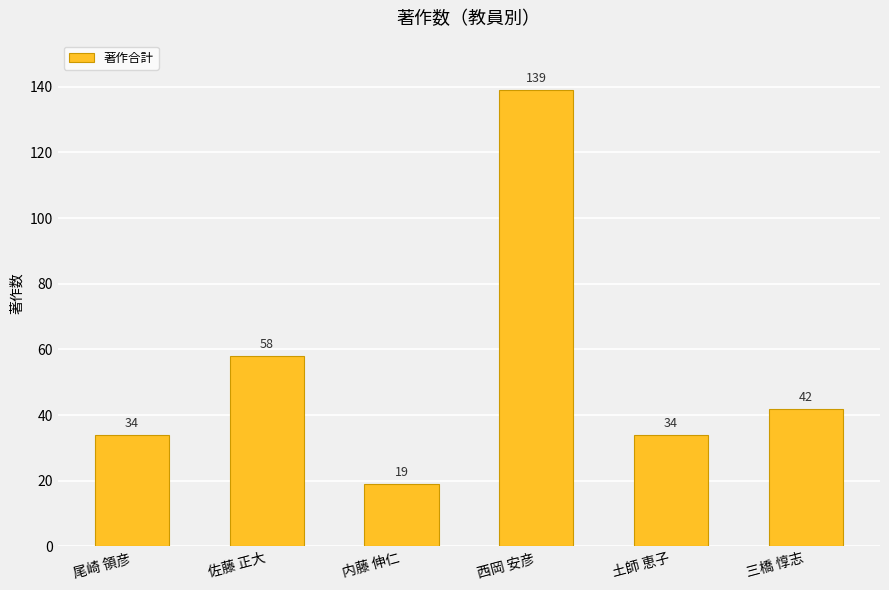

Does the chart contain any negative values?

No